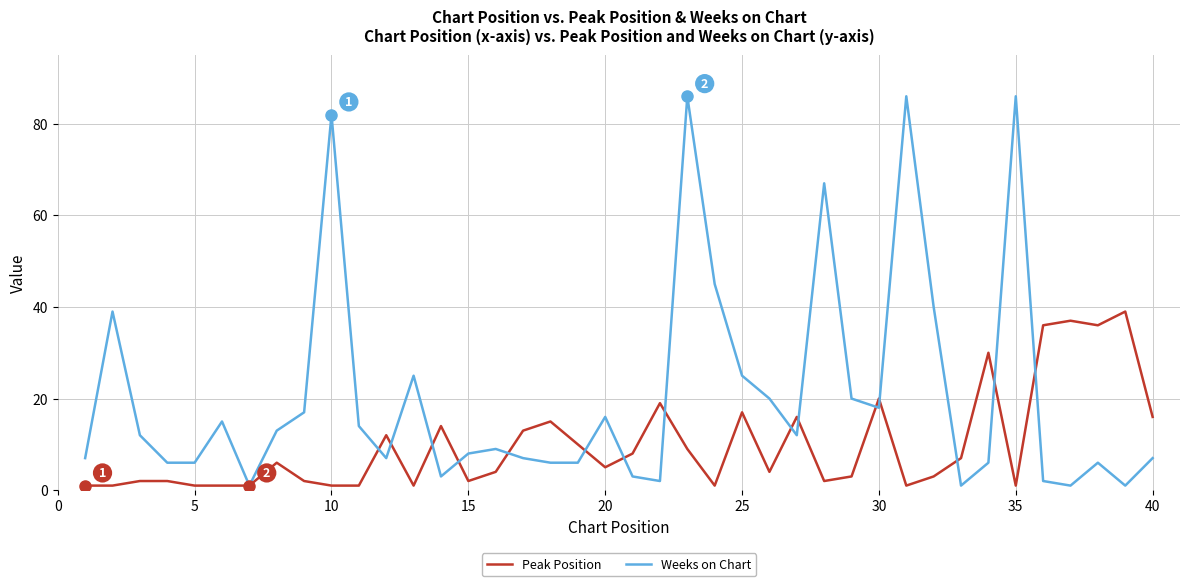

Rank the series by their average value, from lowest to highest.

Peak Position, Weeks on Chart